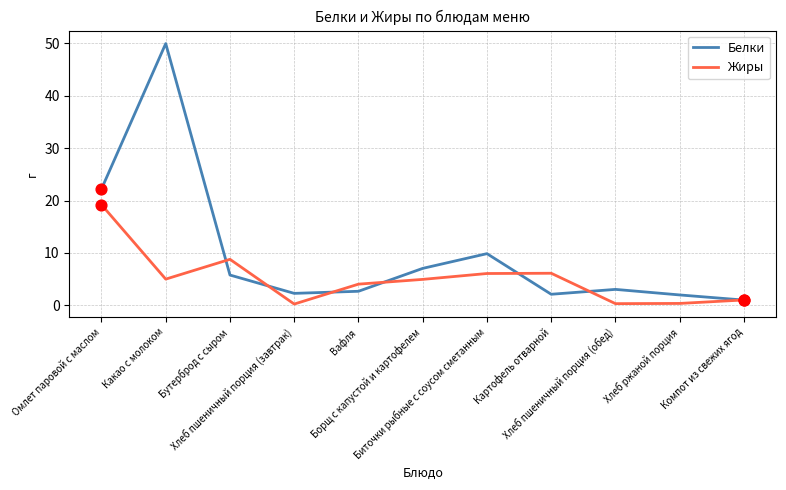

Which series has the widest spread of values?

Белки